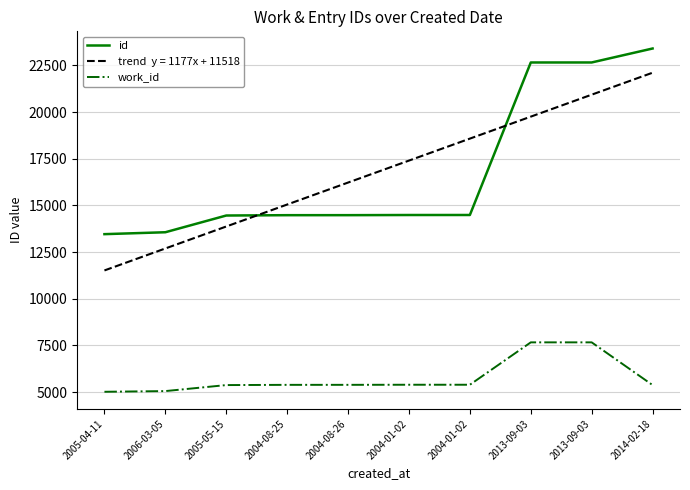

The value of work_id at 2006-03-05 is 5057. True or false?

True